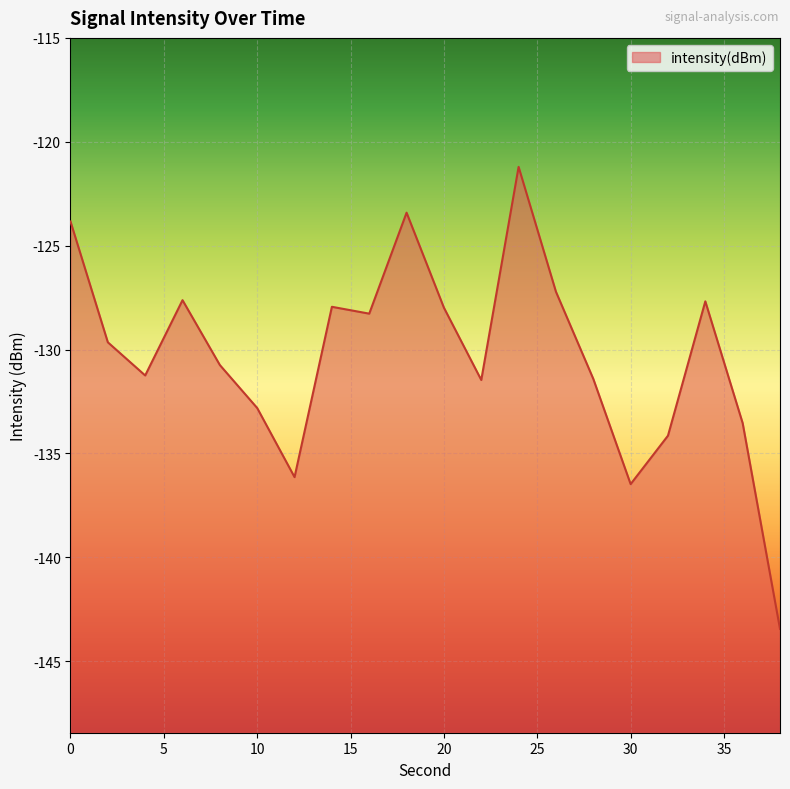

What is the change in value from 0 to 30?

-12.6